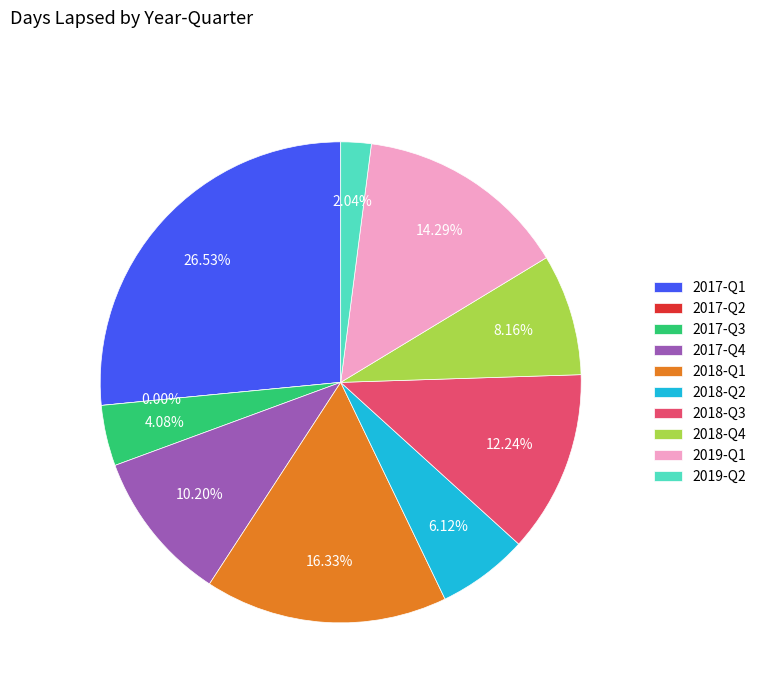

How many slices are in this pie chart?

10